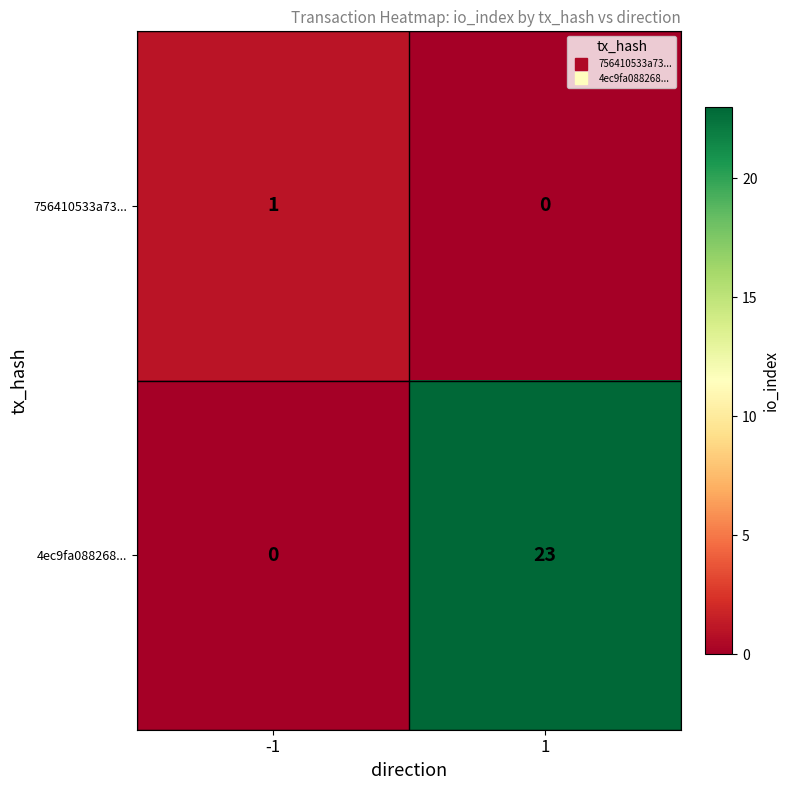

What is the spread (max minus min) of values at 1?

23